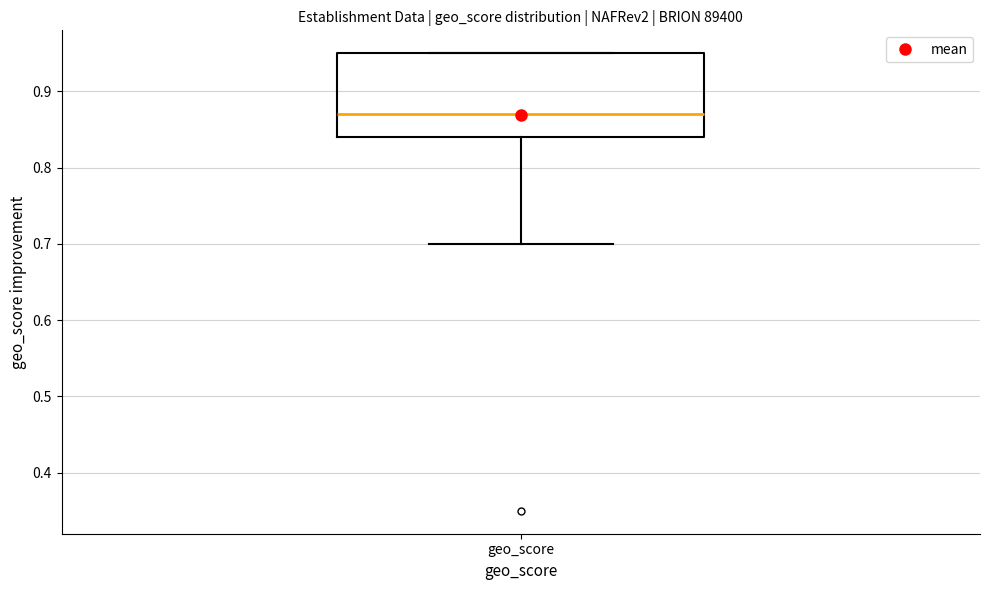

Read this box plot against the y-axis: the position of the median line, the range covered by the box, and the ends of both whiskers. The values are not printed on the chart, so give them approximately, as read against the axis.

median 0.87, box 0.84 to 0.95, whiskers 0.70 to 0.95